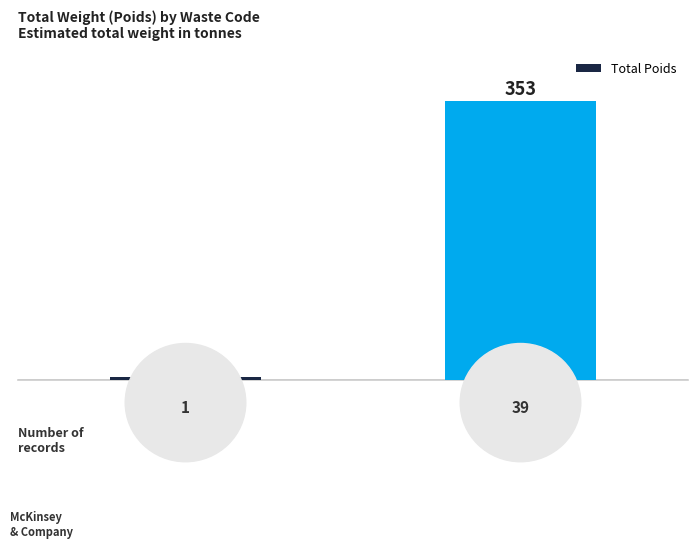

At which category does the chart reach its minimum across all series?

DEC06